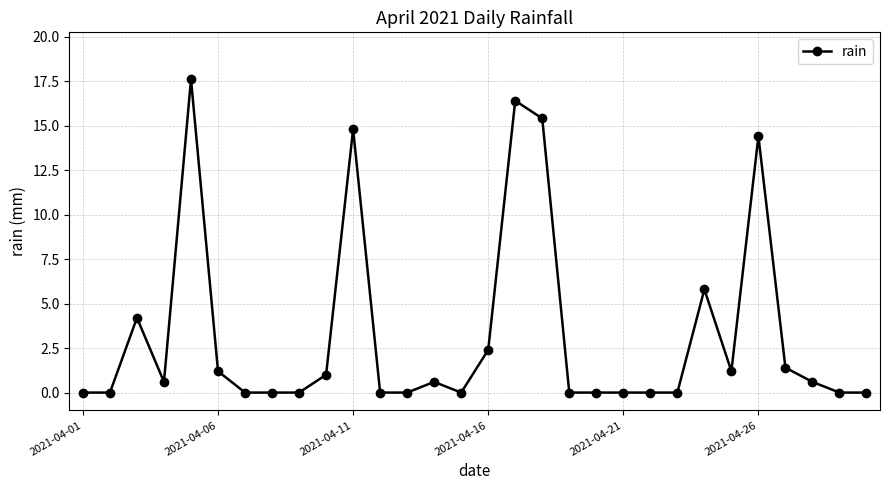

What is the value of the 5th point from the left?

17.6